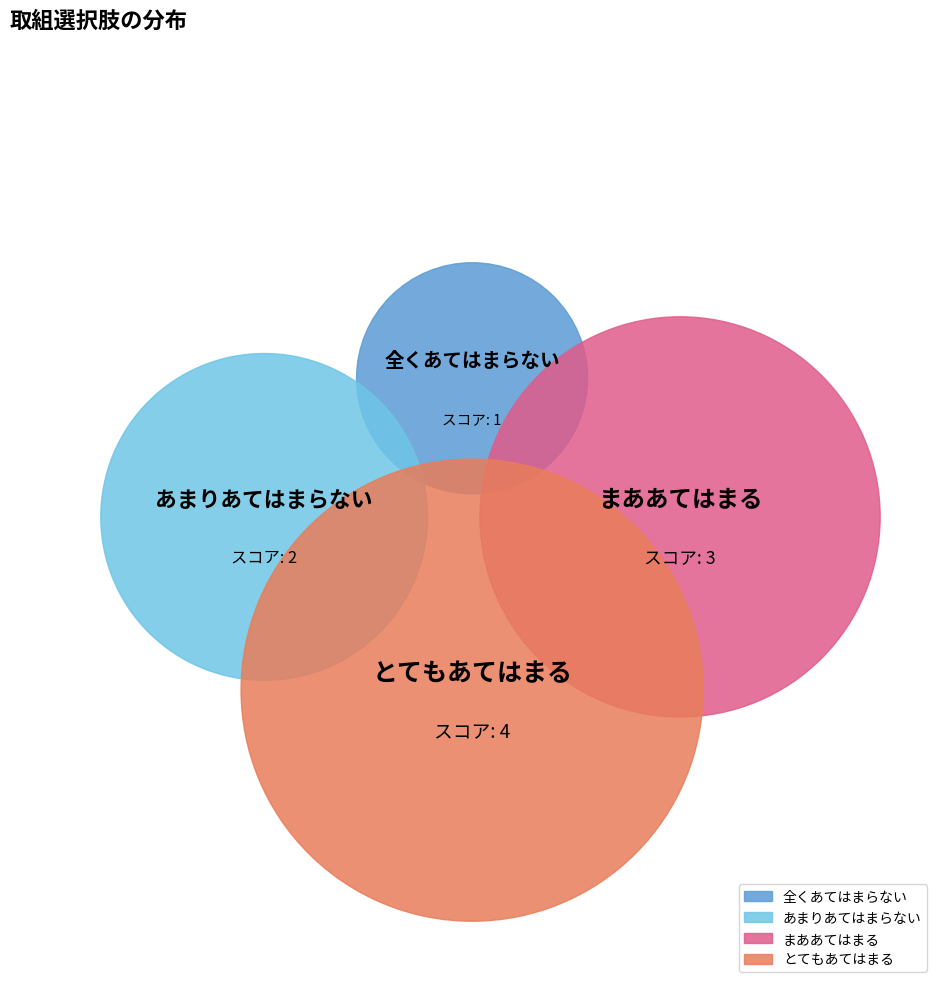

What is the change in value from あまりあてはまらない to とてもあてはまる?

+2